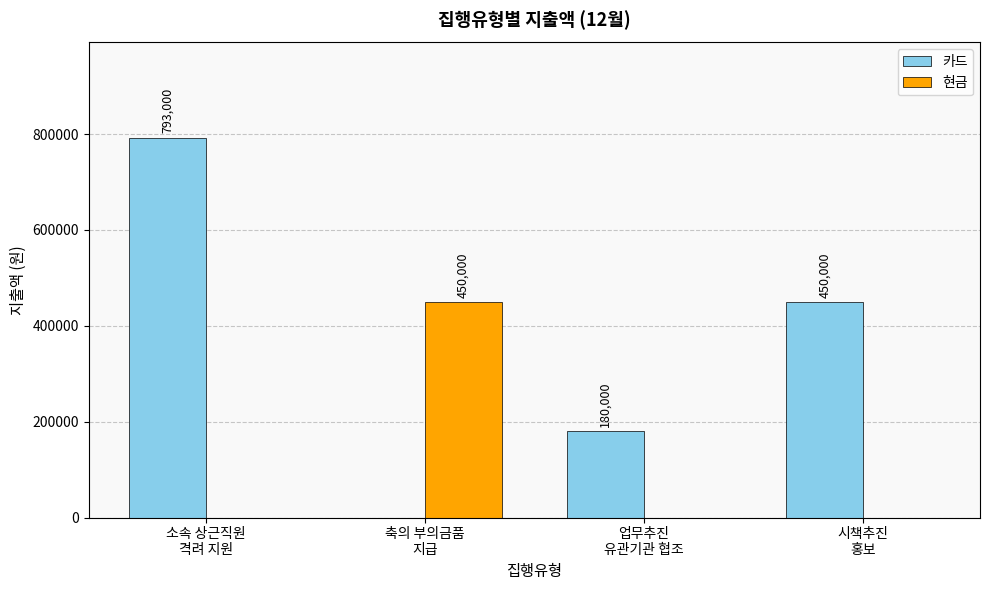

What value does the 카드 series have at 시책추진
홍보?

450000